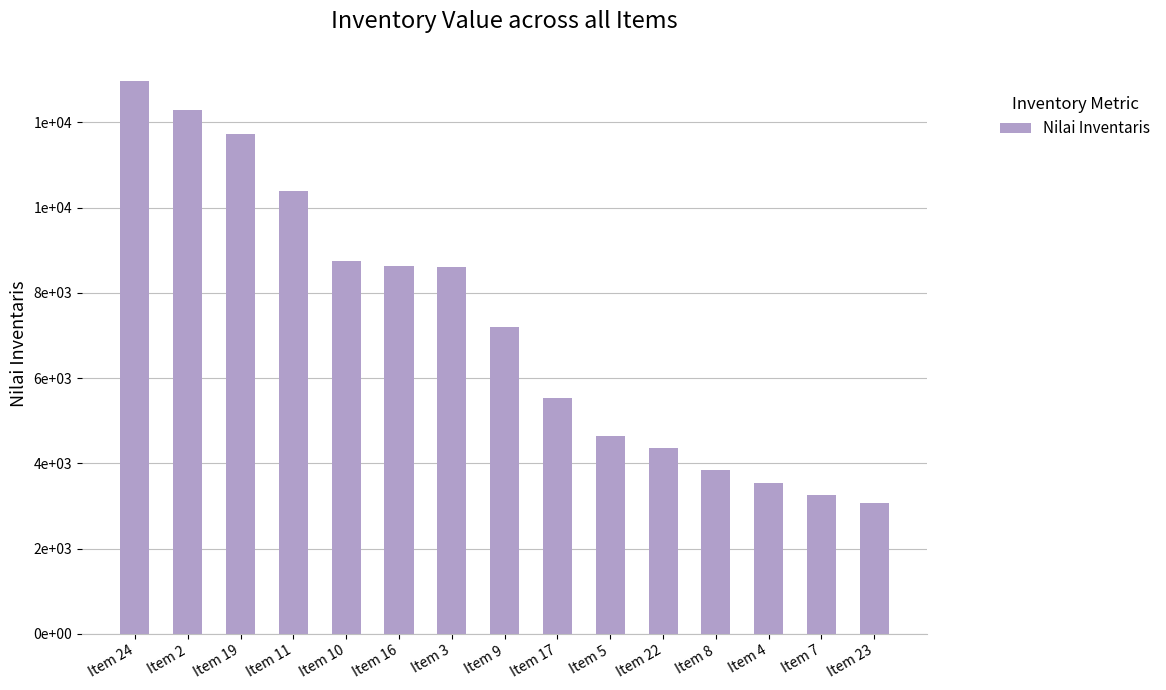

Reading left to right, list all the values displayed in this chart.

Item 24=12975	Item 2=12276	Item 19=11726	Item 11=10384	Item 10=8750	Item 16=8640	Item 3=8607	Item 9=7198	Item 17=5529	Item 5=4650	Item 22=4368	Item 8=3838	Item 4=3534	Item 7=3248	Item 23=3074